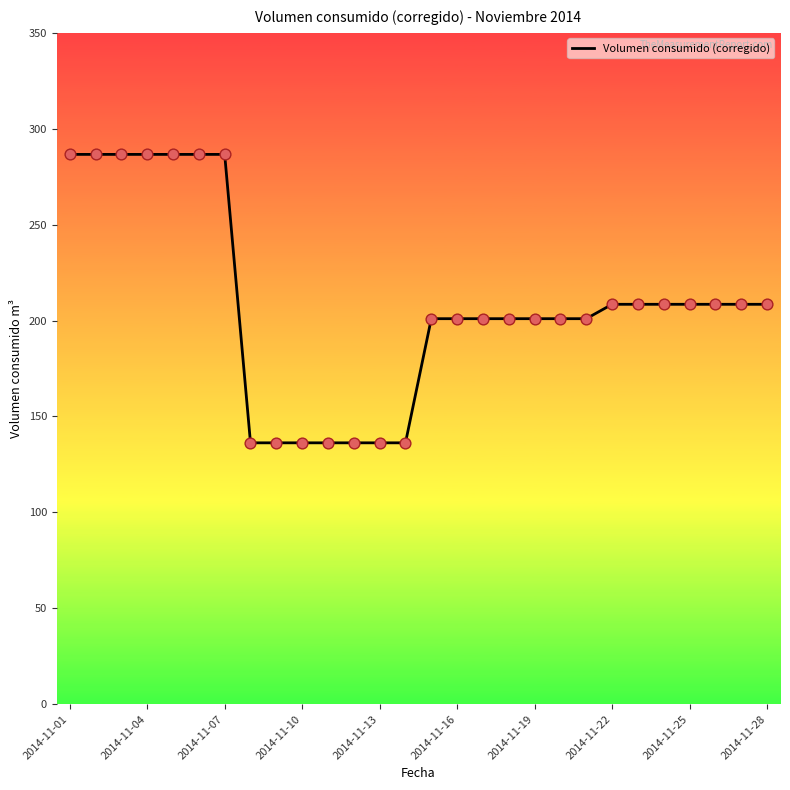

What is the greatest value displayed?

286.6